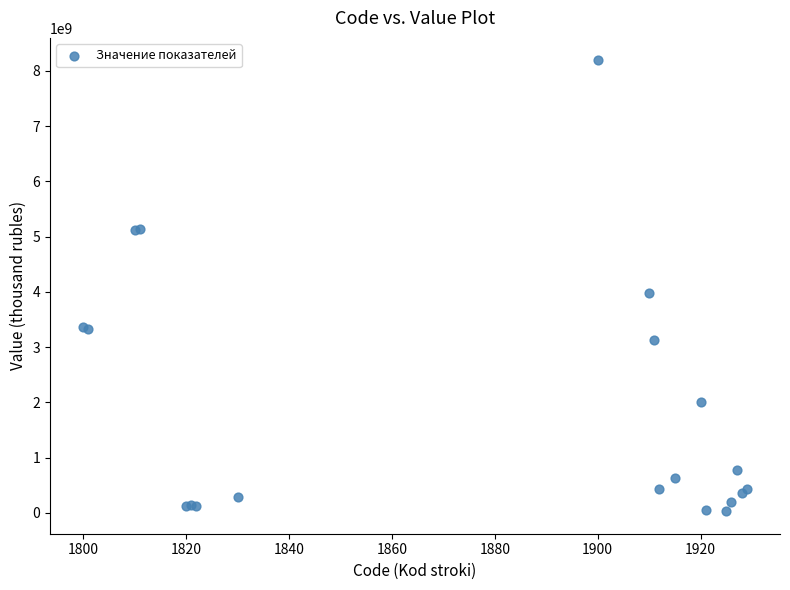

What Y value in the scatter plot is closest to 4109554876?

3985127373